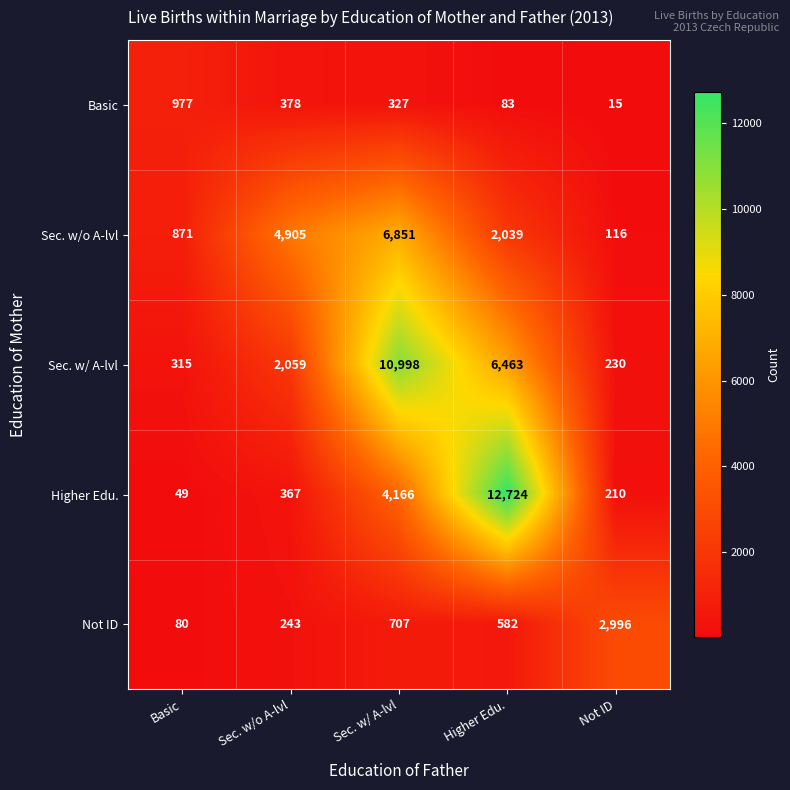

Rank the series by their maximum value, from lowest to highest.

Basic, Not ID, Sec. w/o A-lvl, Sec. w/ A-lvl, Higher Edu.